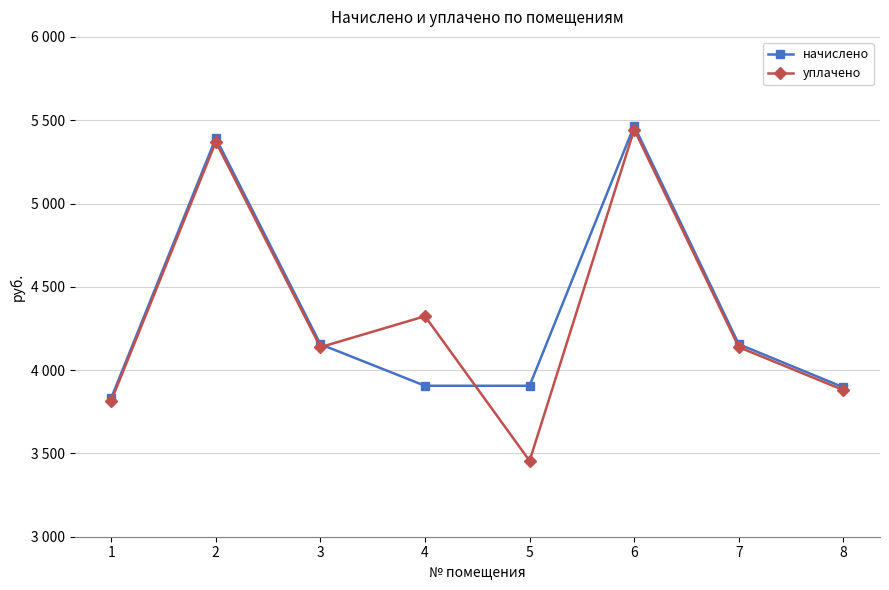

True or false: начислено has a value of 1846.9 at 8.

False